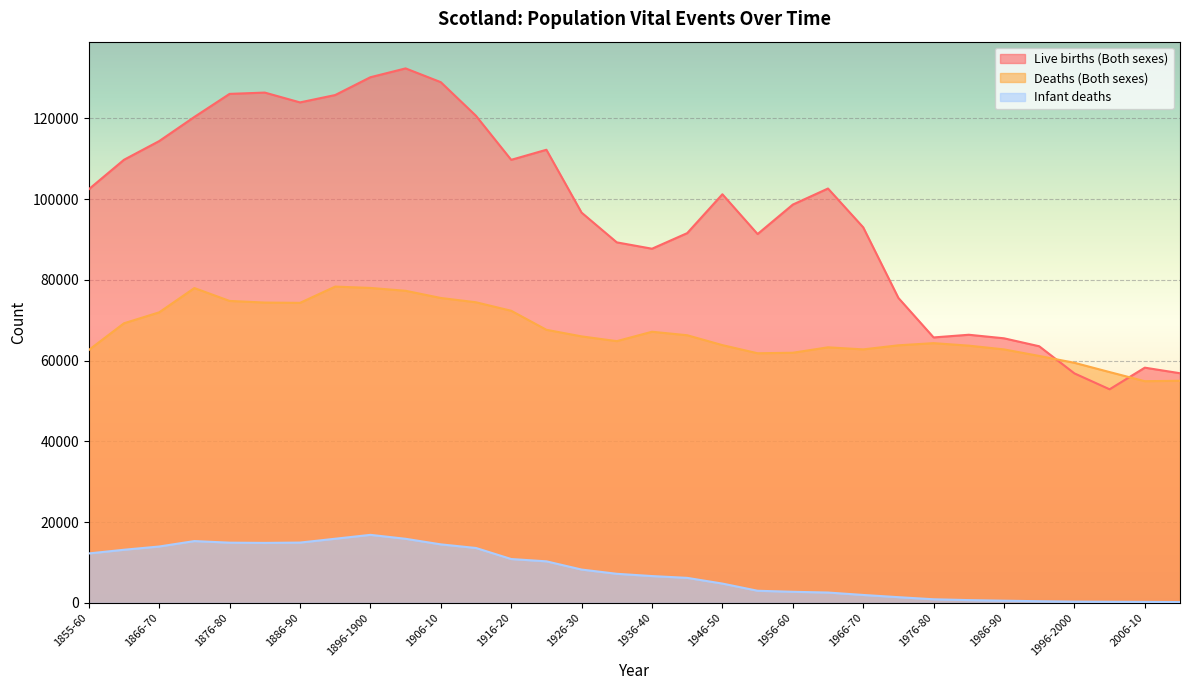

In Infant deaths, how many points are lower than both neighbors (excluding endpoints)?

1